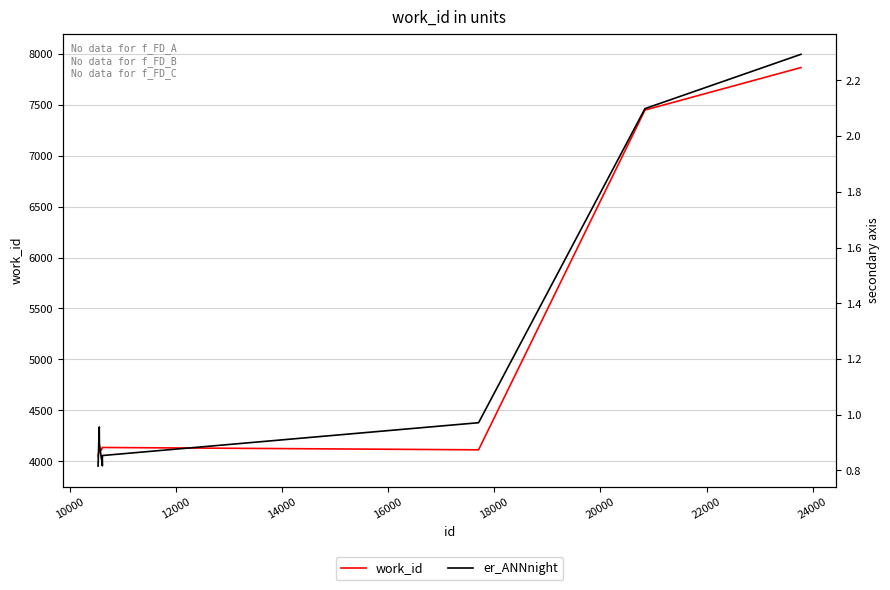

What is the difference between the maximum and minimum values in the work_id series?

3812